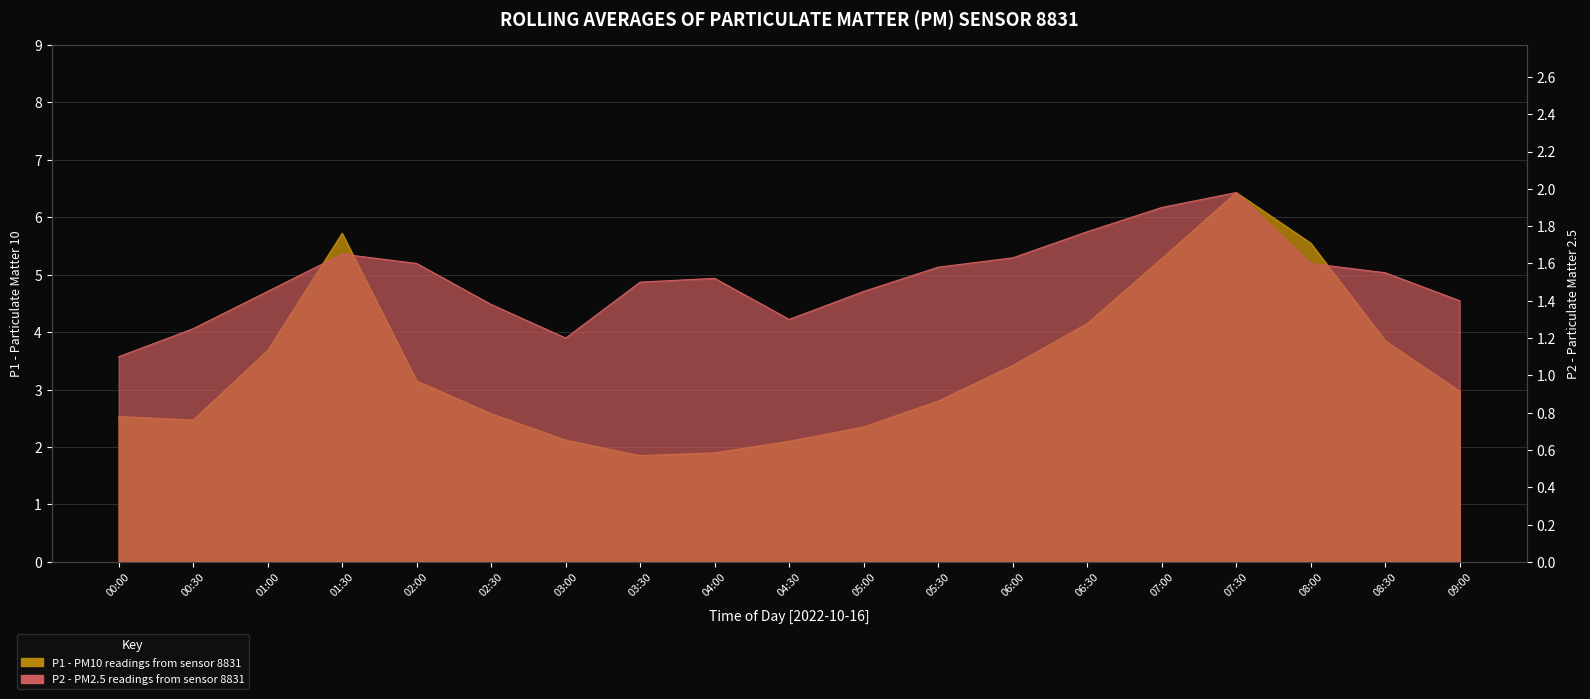

Rank the series by their average value, from highest to lowest.

P1, P2